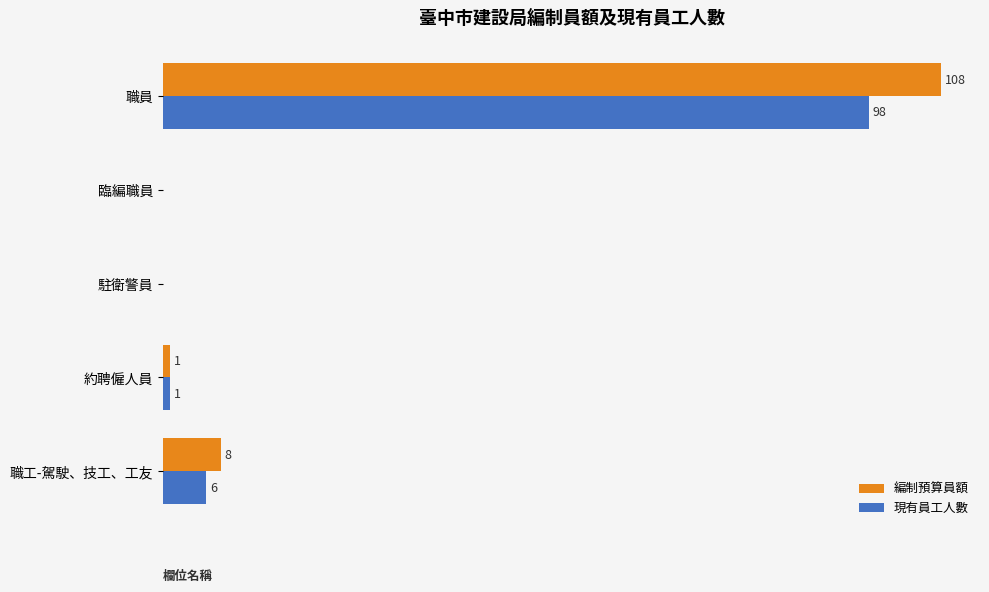

Which series changed the most between 職員 and 駐衛警員?

編制預算員額